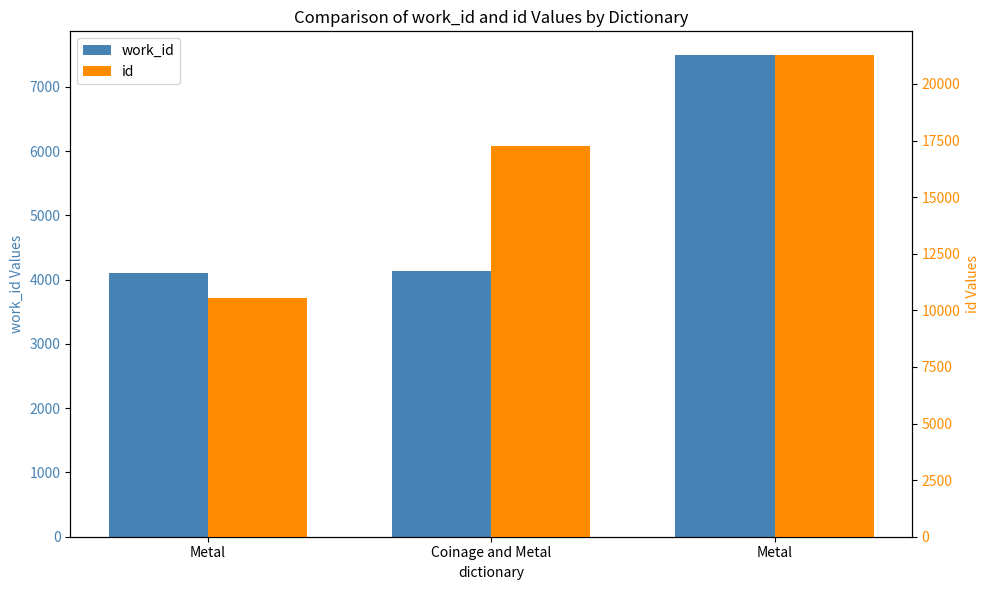

How many data points in id are less than 17259?

1